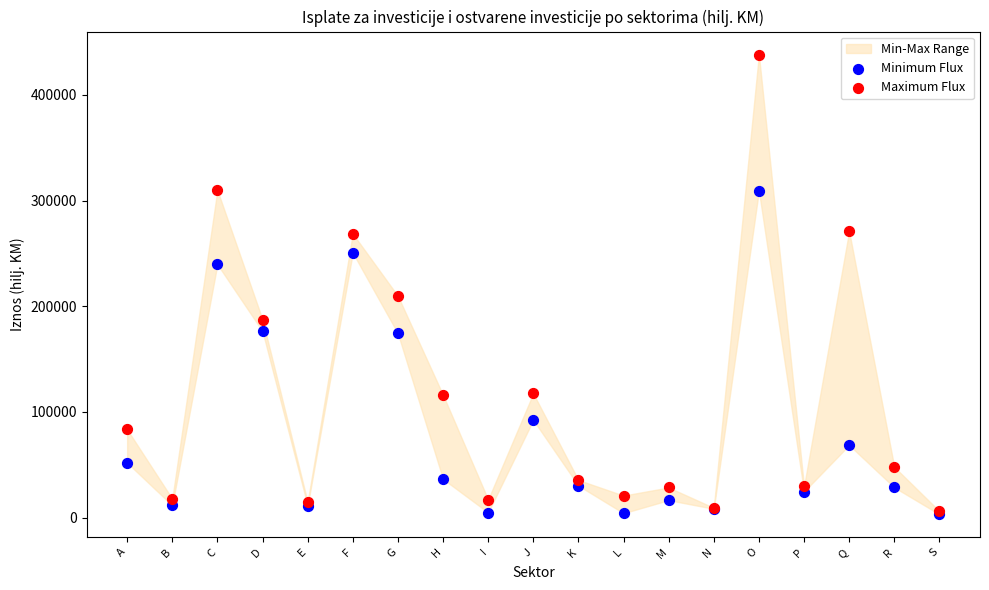

Across all series, what Y value is closest to 220667?

209769